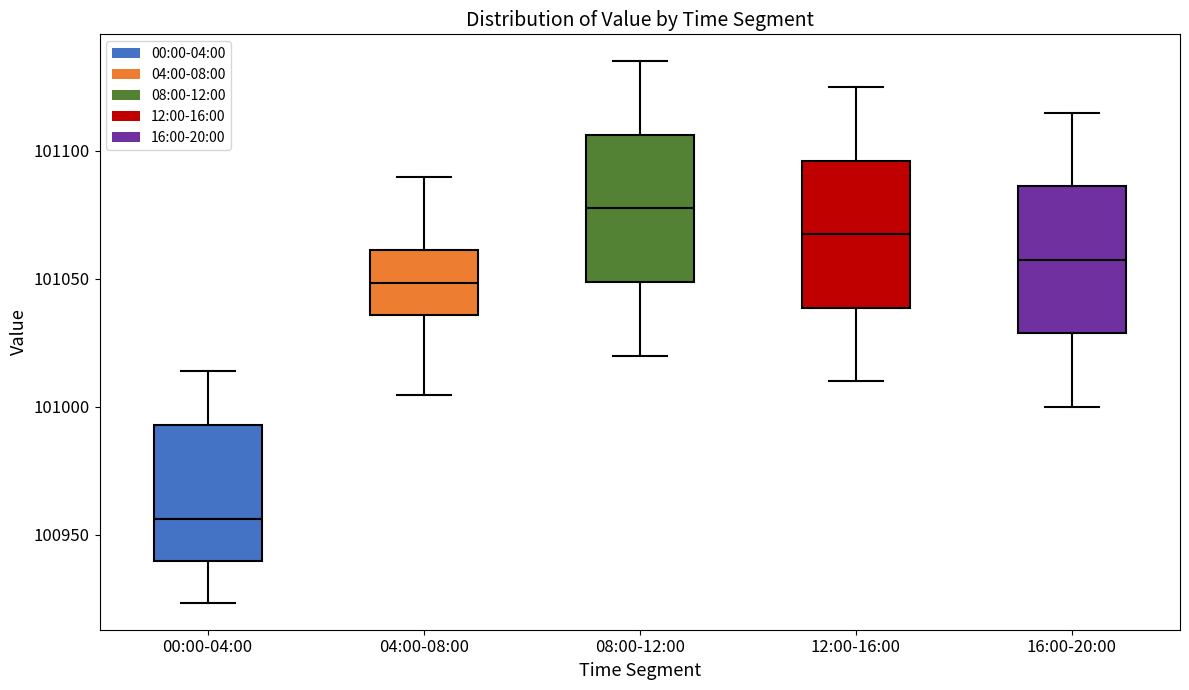

Where does the upper whisker of the box for 16:00-20:00 end on the y-axis? The values are not printed on the chart, so give them approximately, as read against the axis.

101115